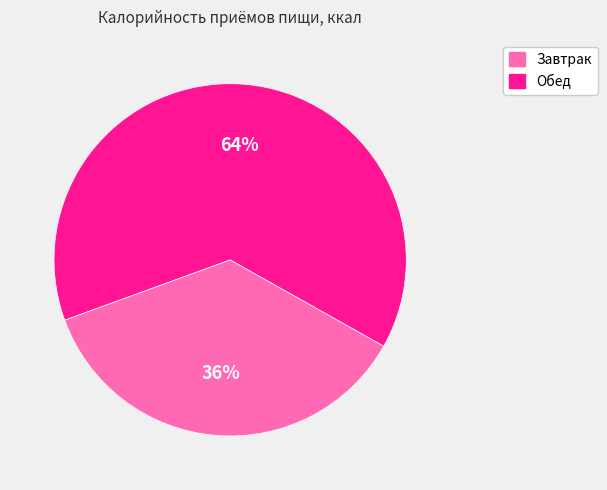

Rank the categories by value from lowest to highest.

Завтрак, Обед